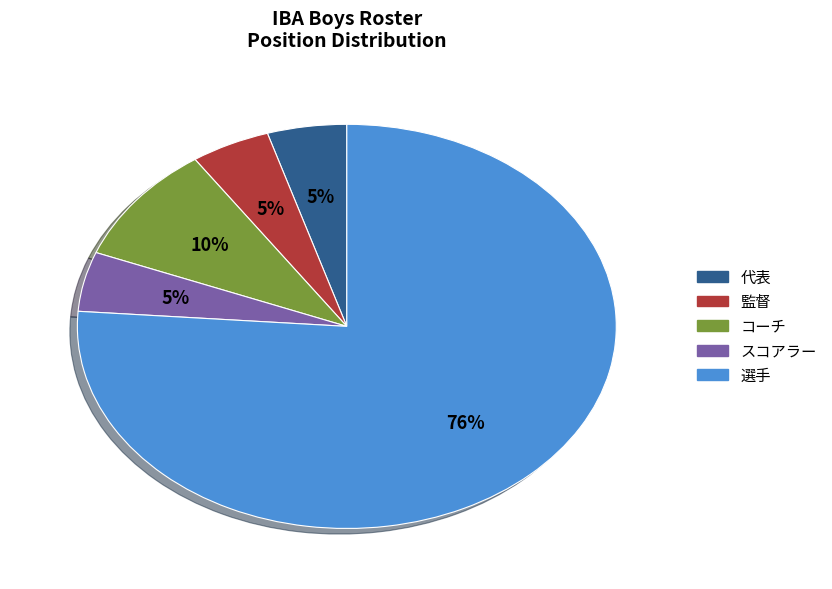

What is the ratio of the value at スコアラー to the value at 代表?

1.0